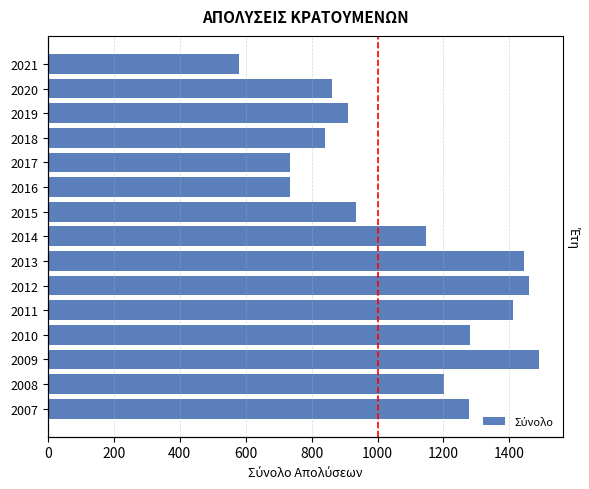

What is the average value?

1087